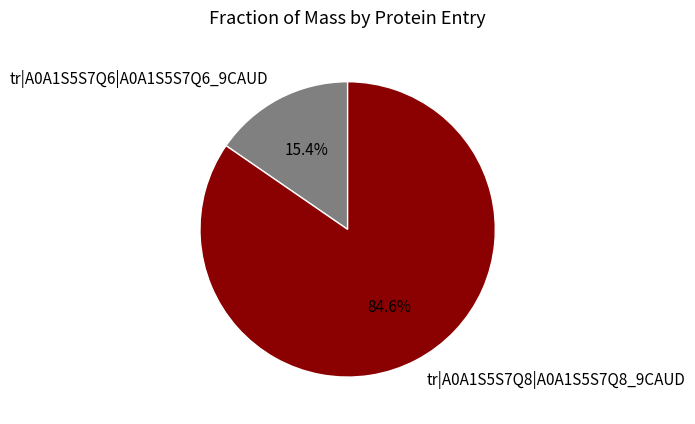

Is there a majority slice in this chart?

Yes